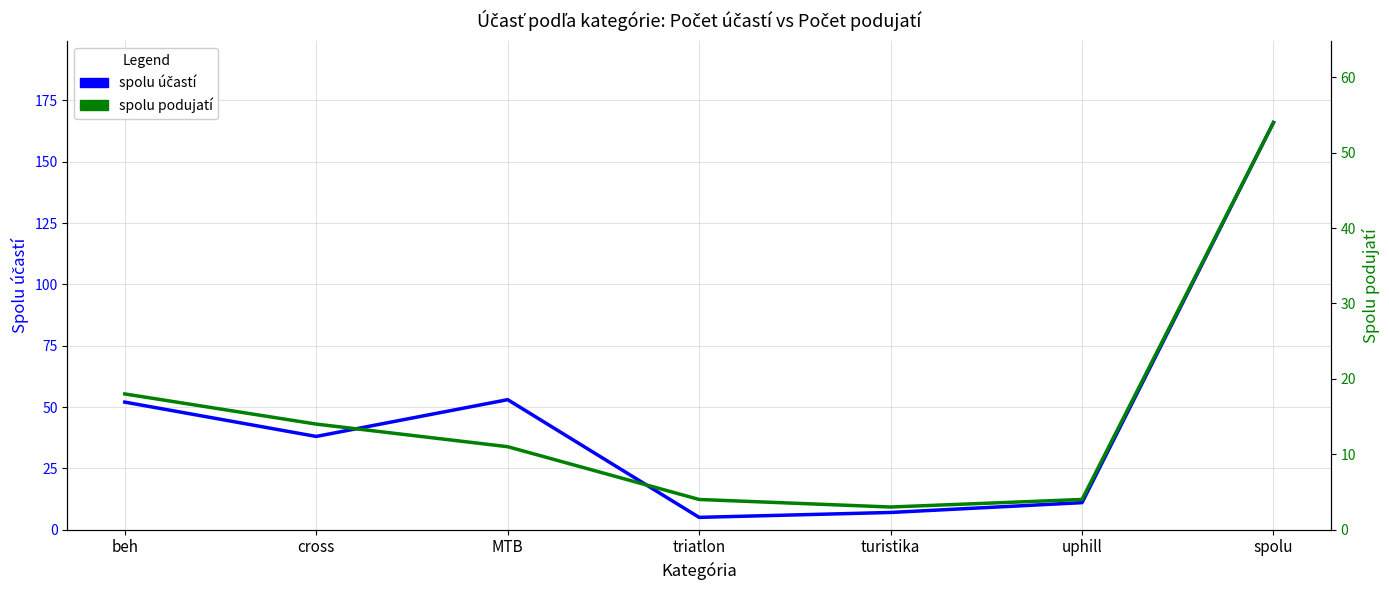

What is the average value of the spolu podujatí series?

15